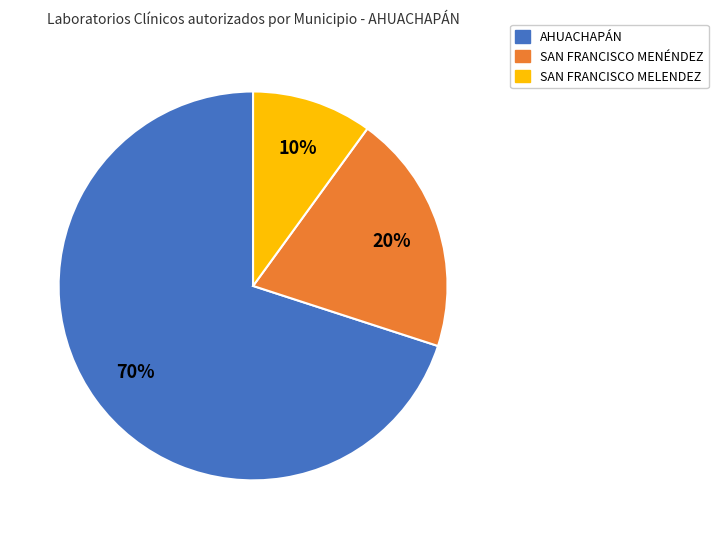

Is the sum of AHUACHAPÁN and SAN FRANCISCO MELENDEZ greater than half?

Yes